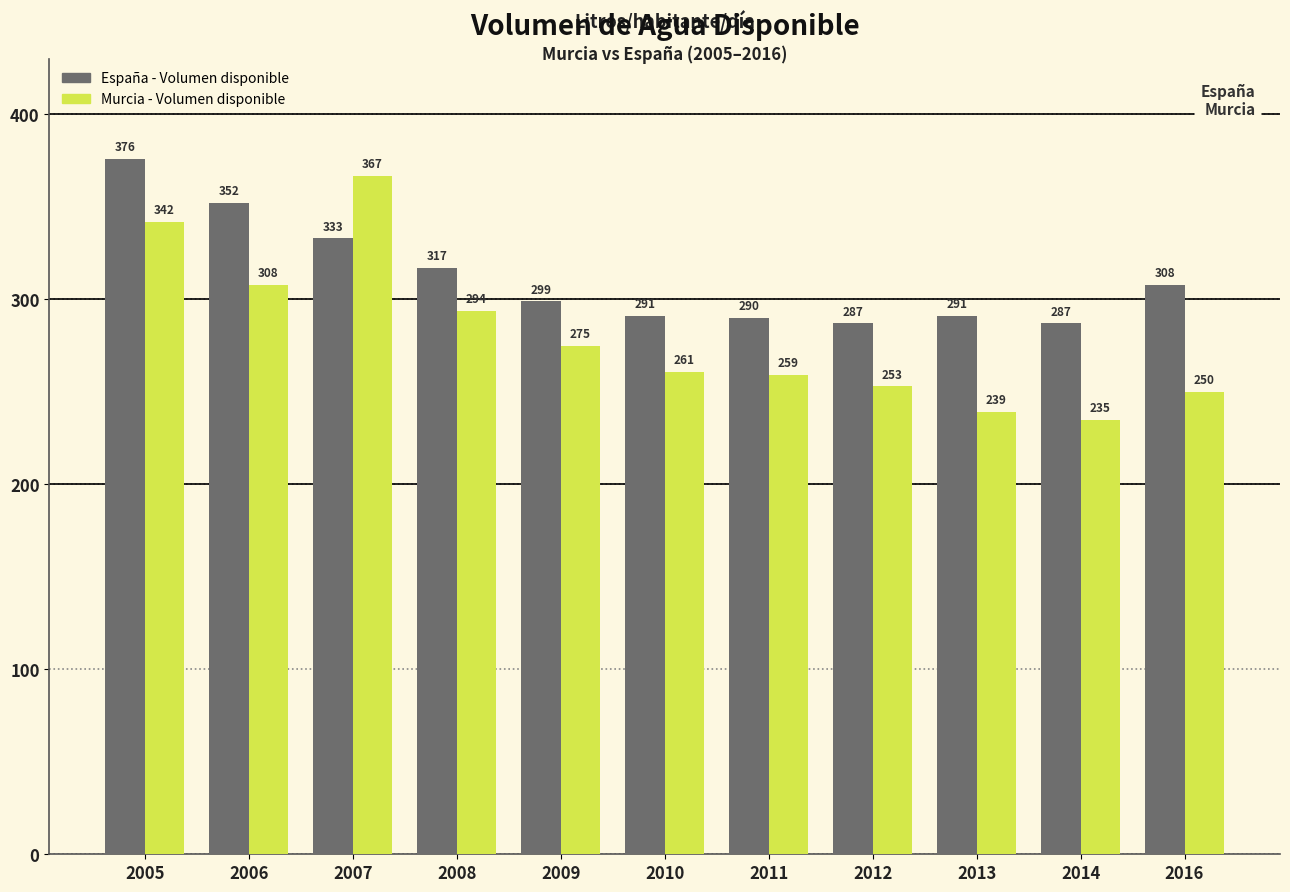

Reading left to right, transcribe all the data shown in this chart.

España - Volumen disponible: 376	352	333	317	299	291	290	287	291	287	308
Murcia - Volumen disponible: 342	308	367	294	275	261	259	253	239	235	250